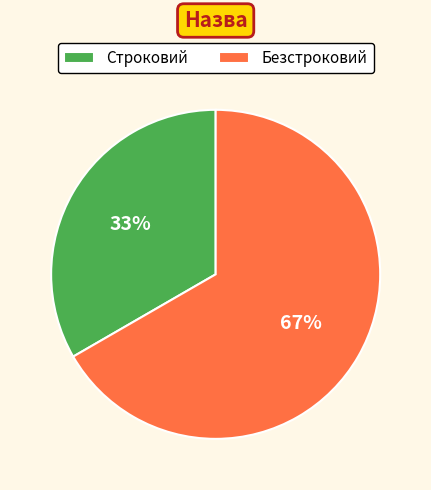

The Строковий slice represents 33% of the pie. True or false?

True